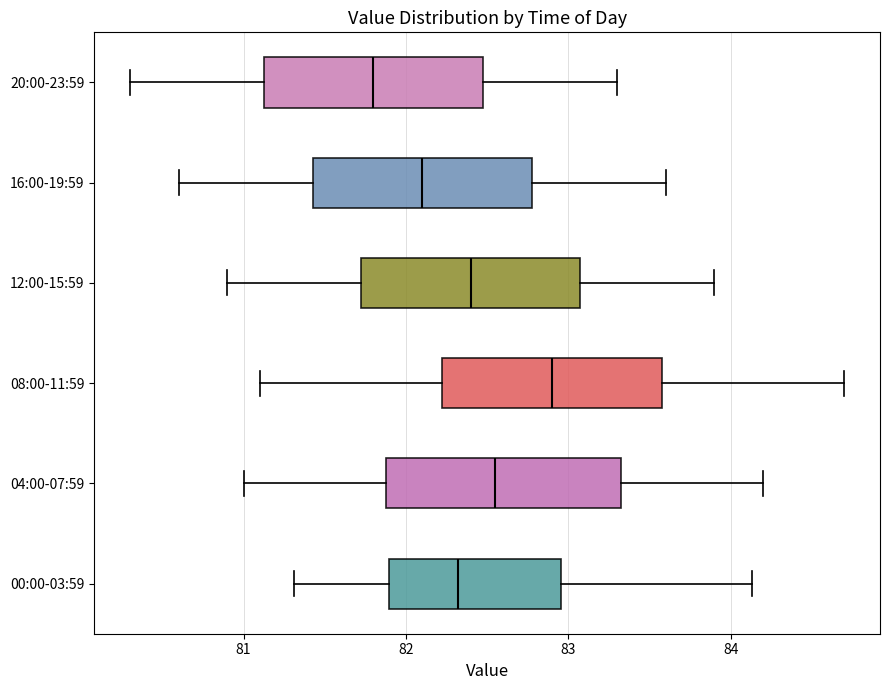

Reading bottom to top, transcribe this box plot: for each box, give where its median line is, the range the box spans, and where its two whiskers end, as read against the x-axis. The values are not printed on the chart, so give them approximately, as read against the axis.

00:00-03:59: median 82.3, box 81.9 to 83.0, whiskers 81.3 to 84.1
04:00-07:59: median 82.6, box 81.9 to 83.3, whiskers 81.0 to 84.2
08:00-11:59: median 82.9, box 82.2 to 83.6, whiskers 81.1 to 84.7
12:00-15:59: median 82.4, box 81.7 to 83.1, whiskers 80.9 to 83.9
16:00-19:59: median 82.1, box 81.4 to 82.8, whiskers 80.6 to 83.6
20:00-23:59: median 81.8, box 81.1 to 82.5, whiskers 80.3 to 83.3